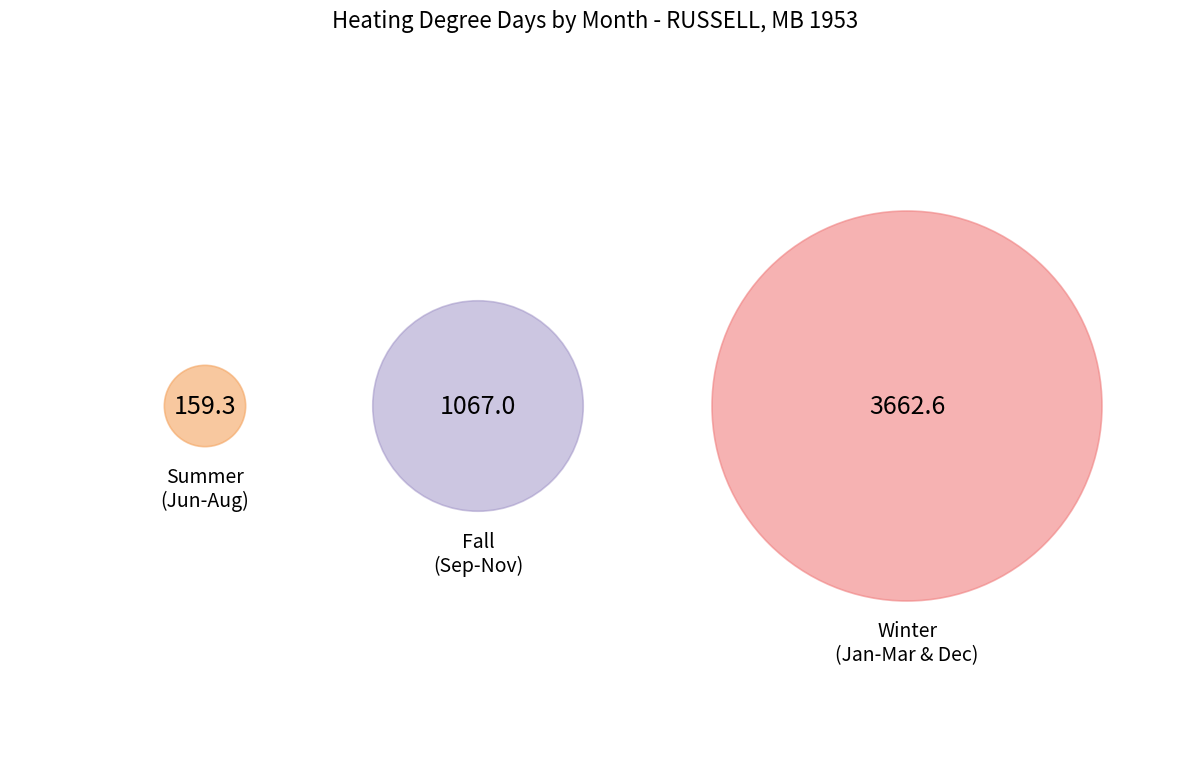

True or false: 1 accounts for 22% of the total.

True